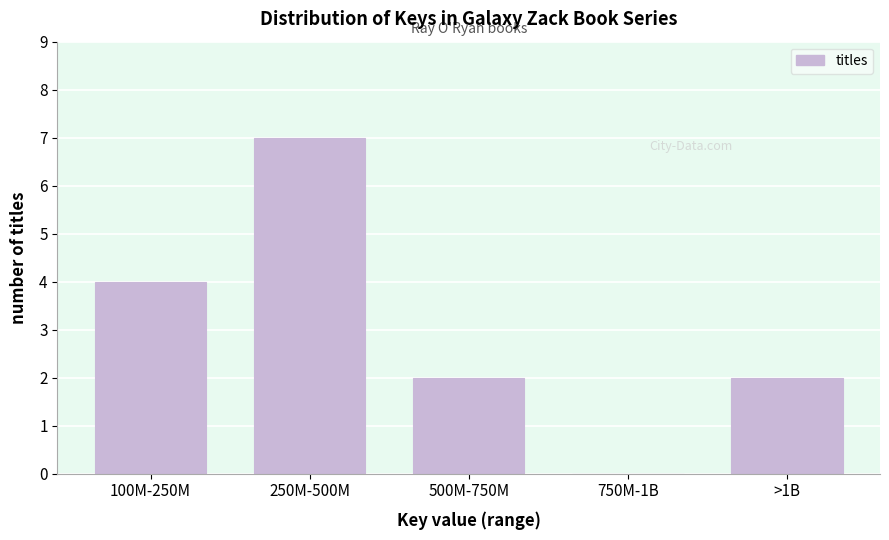

Reading right to left, extract all data points from this chart.

>1B=2	750M-1B=0	500M-750M=2	250M-500M=7	100M-250M=4